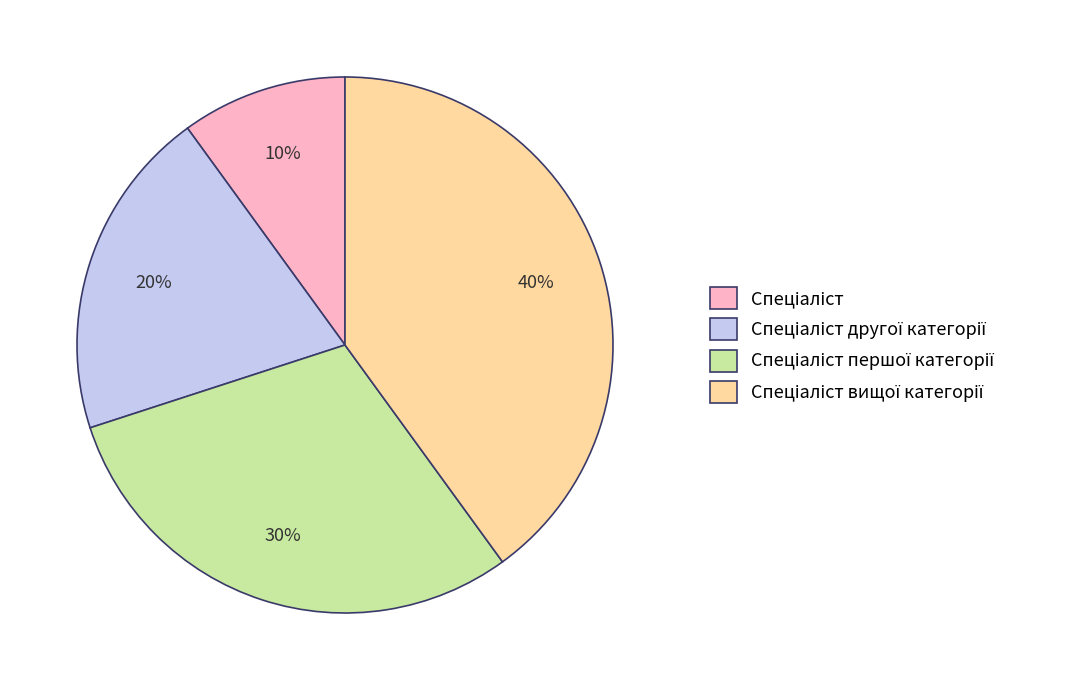

Is there a majority slice in this chart?

No